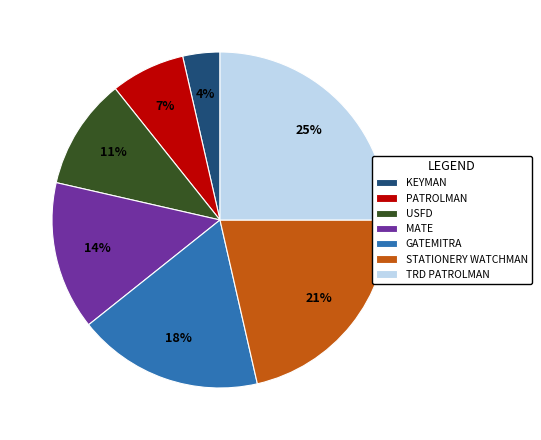

Between TRD PATROLMAN and GATEMITRA, which is larger?

TRD PATROLMAN